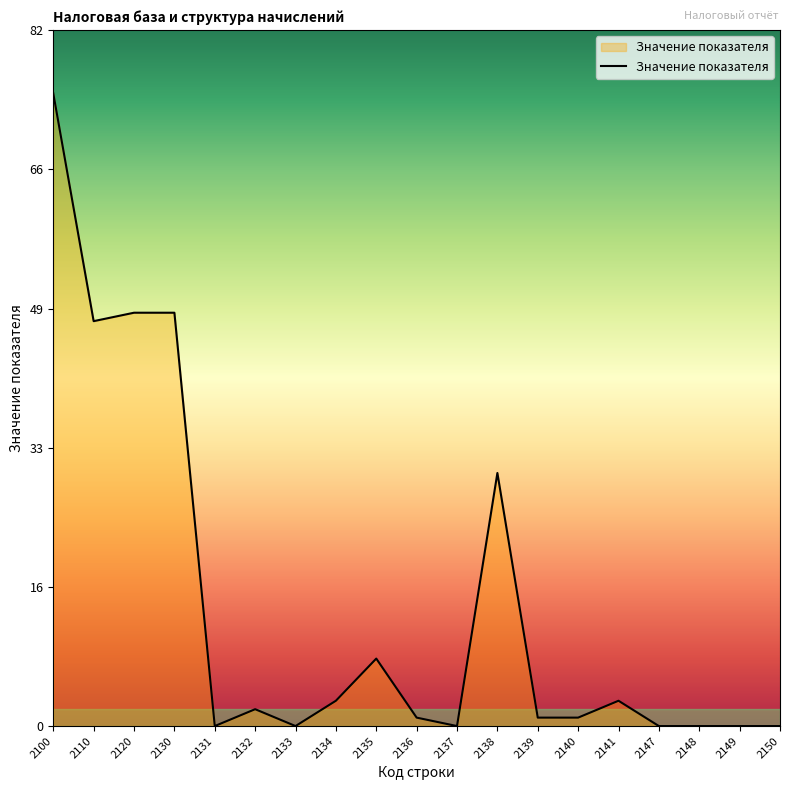

The value at 2130 is 28. True or false?

False